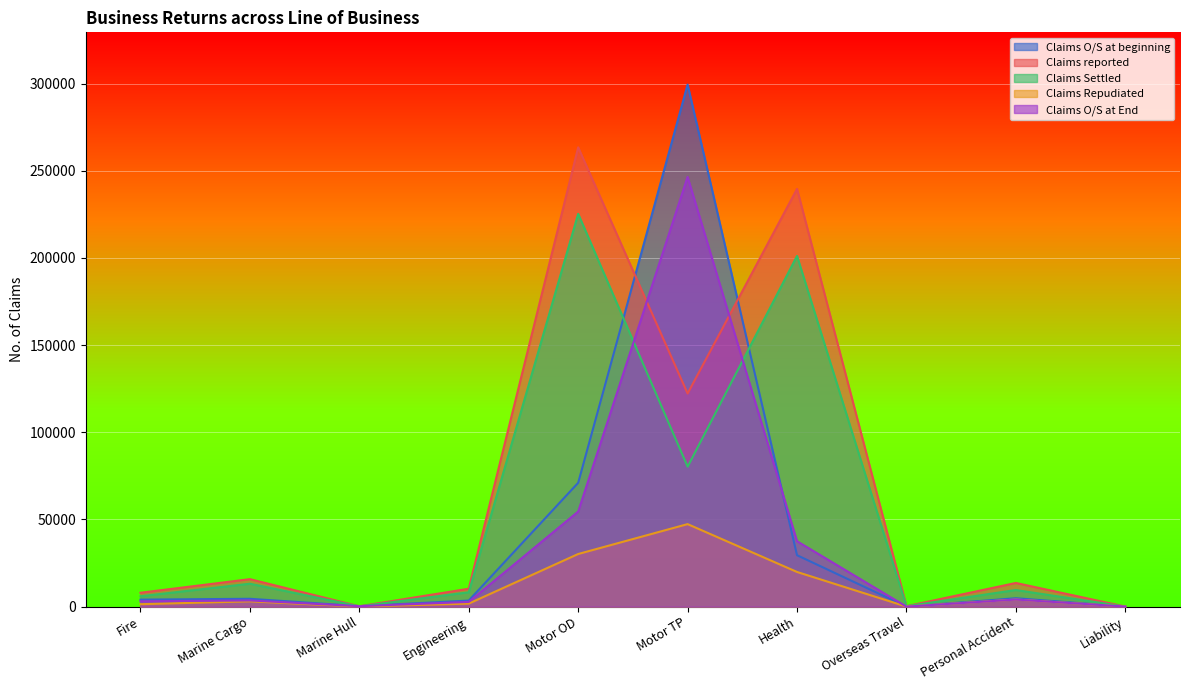

What is the sum of the Claims reported values at Motor TP and Marine Hull?

122461